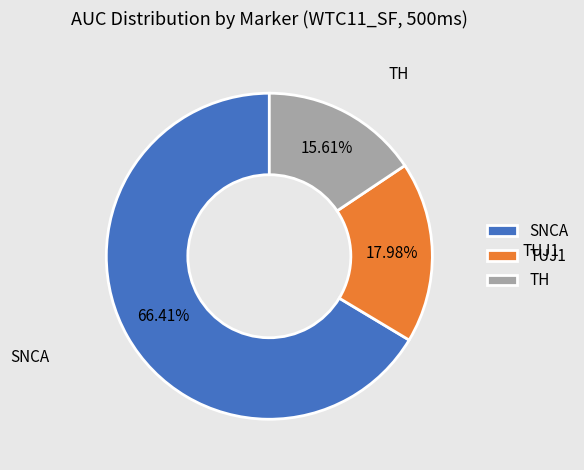

Between TUJ1 and TH, which is larger?

TUJ1